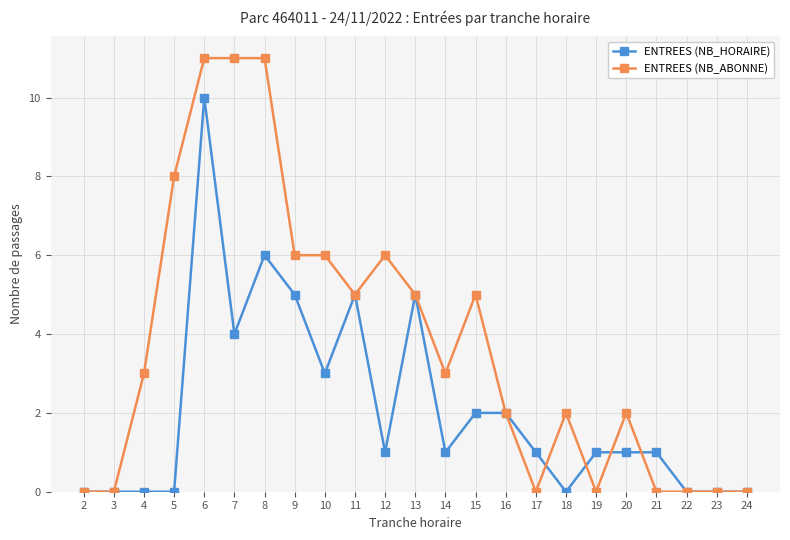

True or false: ENTREES (NB_HORAIRE) has more than 1 interior local peaks.

True